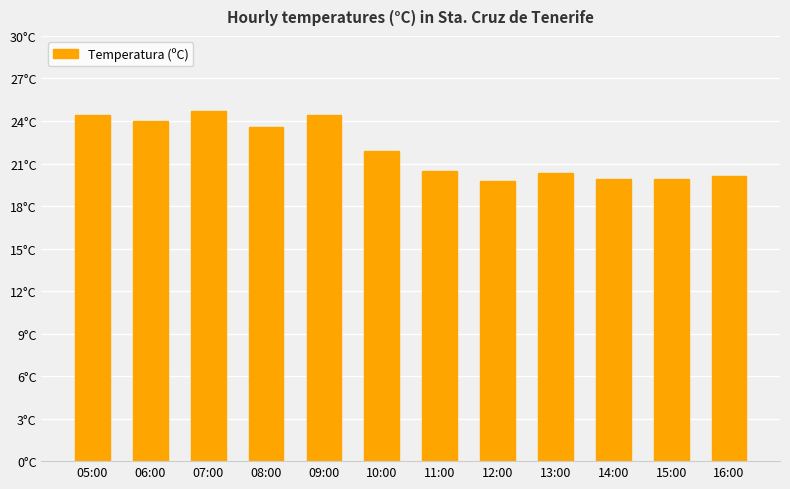

Rank the categories by value from highest to lowest.

07:00, 05:00, 09:00, 06:00, 08:00, 10:00, 11:00, 13:00, 16:00, 14:00, 15:00, 12:00